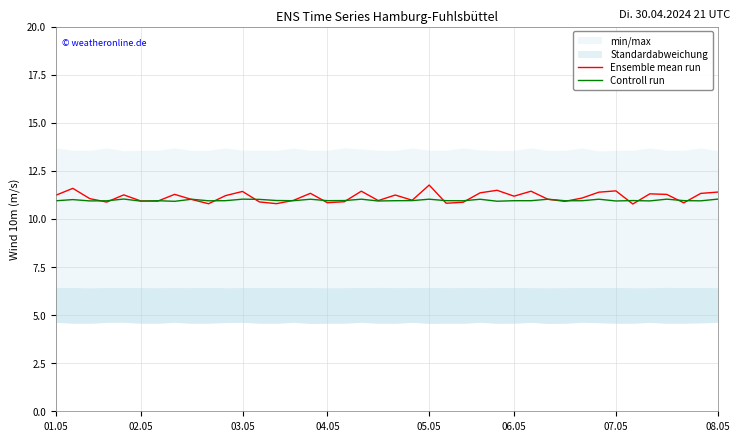

What is the average value of the Ensemble mean run series?

11.1